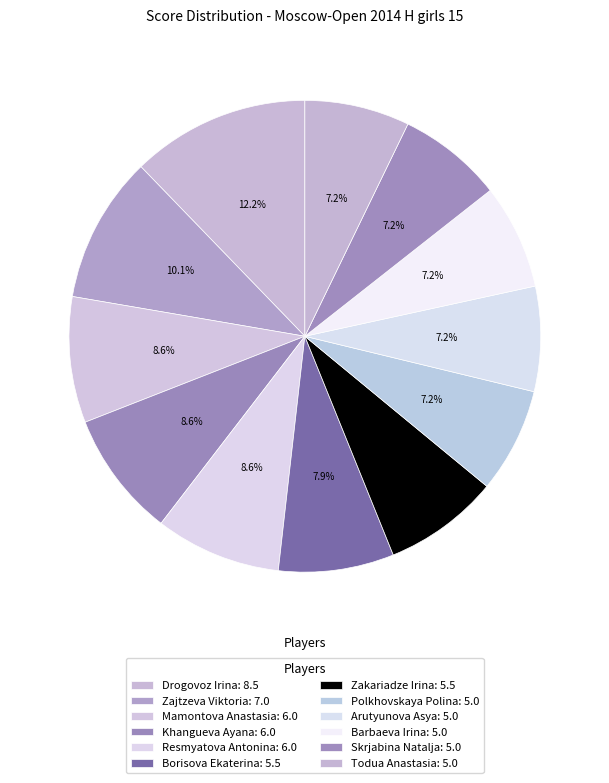

How many segments does this pie chart have?

12